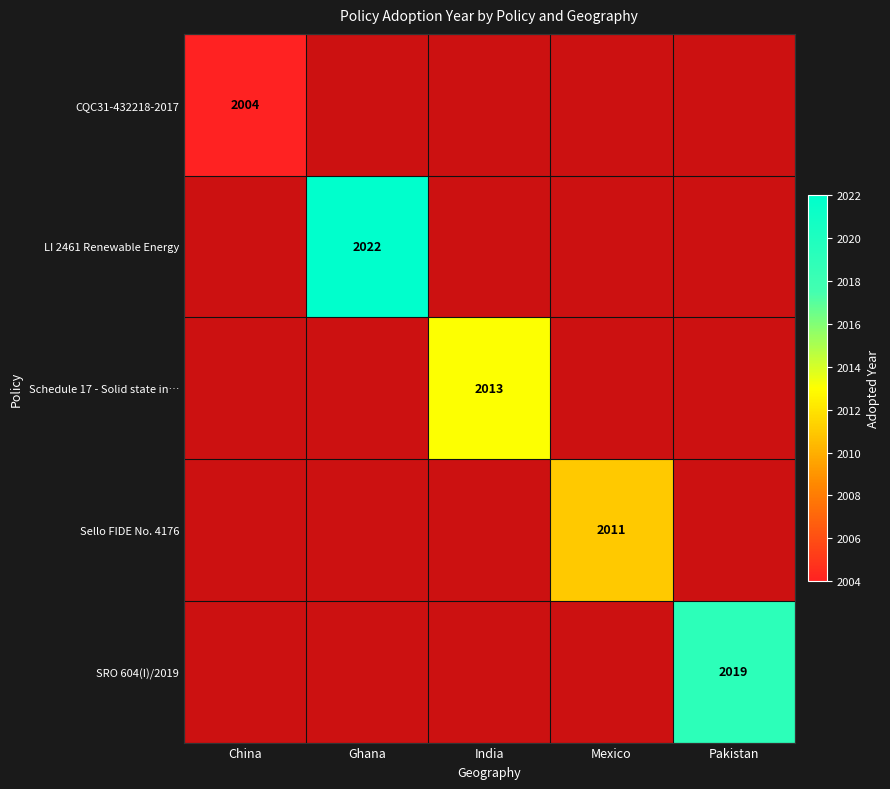

How many series are shown in this chart?

5